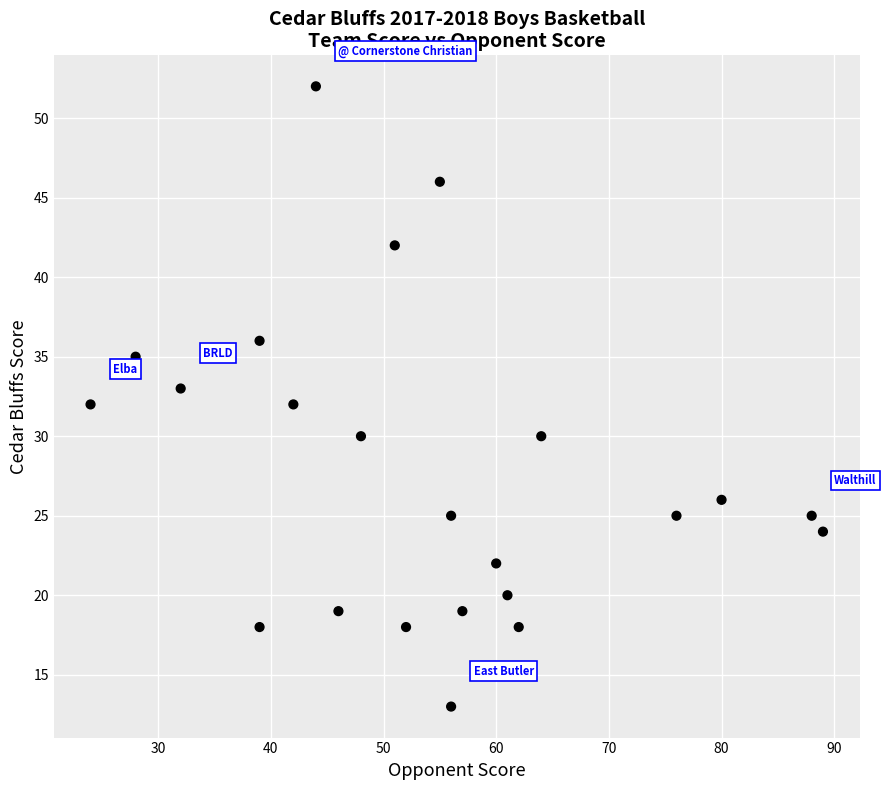

What is the range of X values (max minus min)?

65